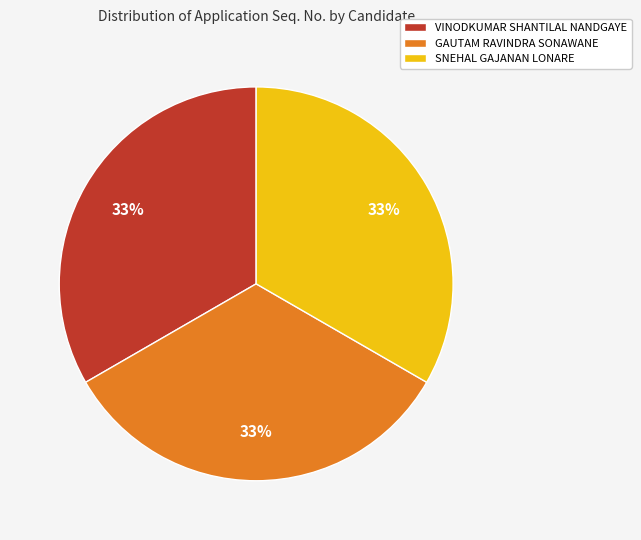

To the nearest percent, what percentage of the pie is VINODKUMAR SHANTILAL NANDGAYE?

33%